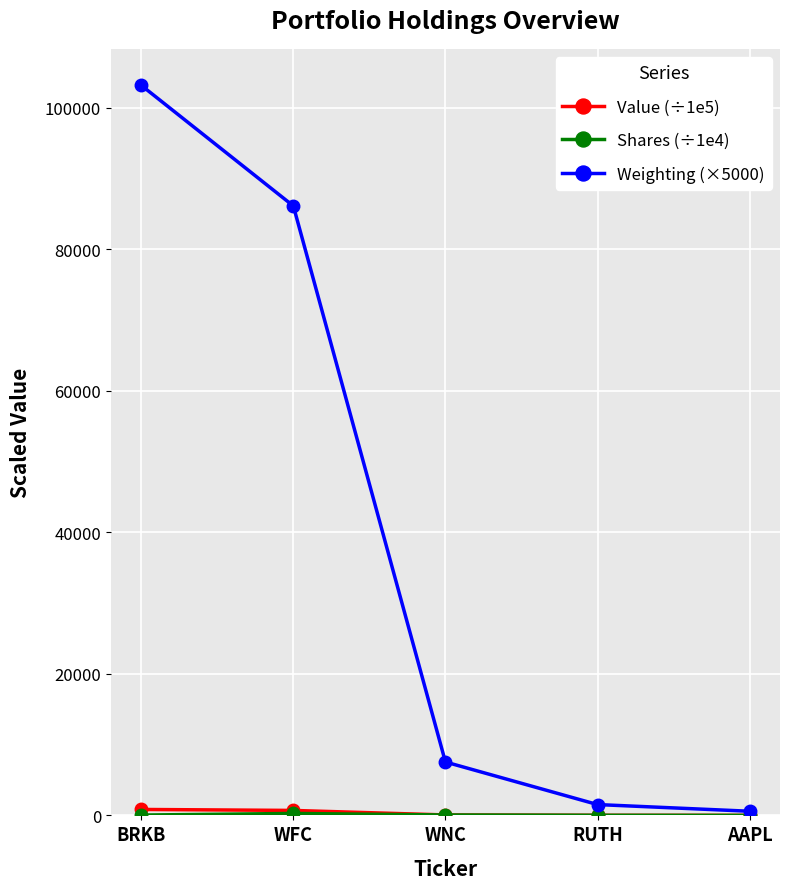

What is the label of the 5th point from the left?

AAPL